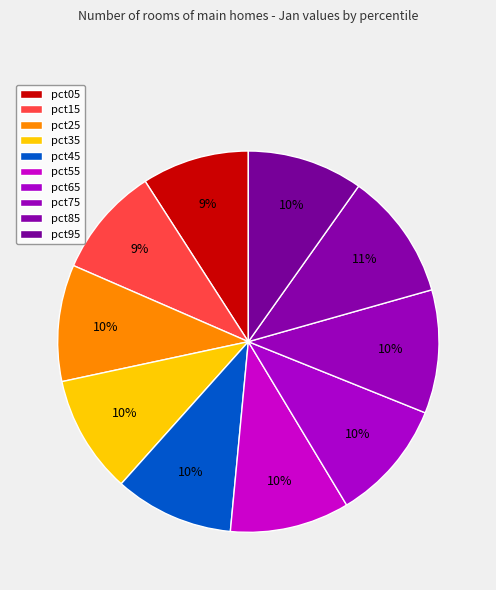

To the nearest percent, what is the difference between the largest and smallest slice percentages?

2%